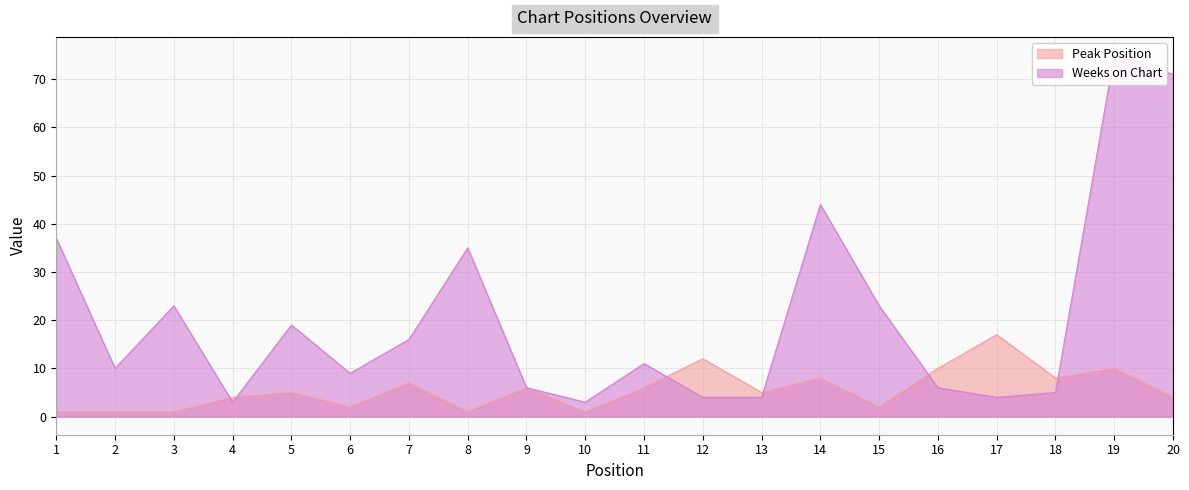

At which label does Peak Position reach its minimum?

1